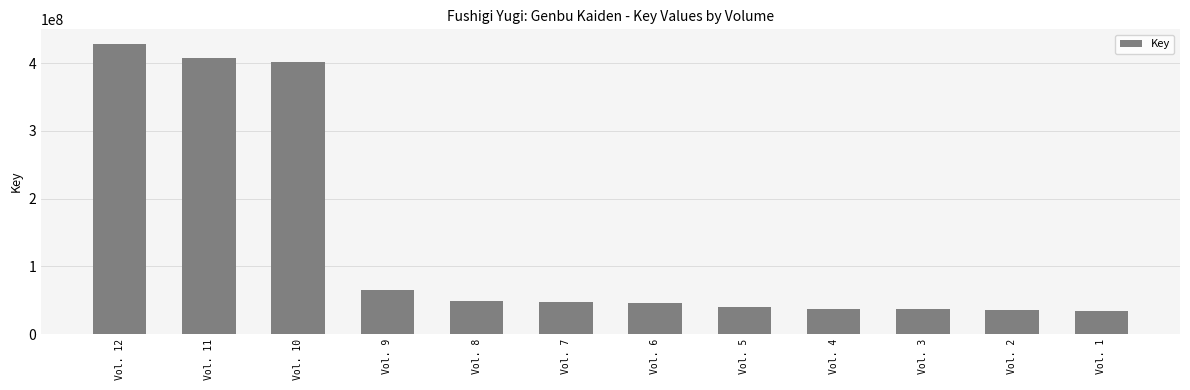

What is the value of the 6th bar from the left?

47633202